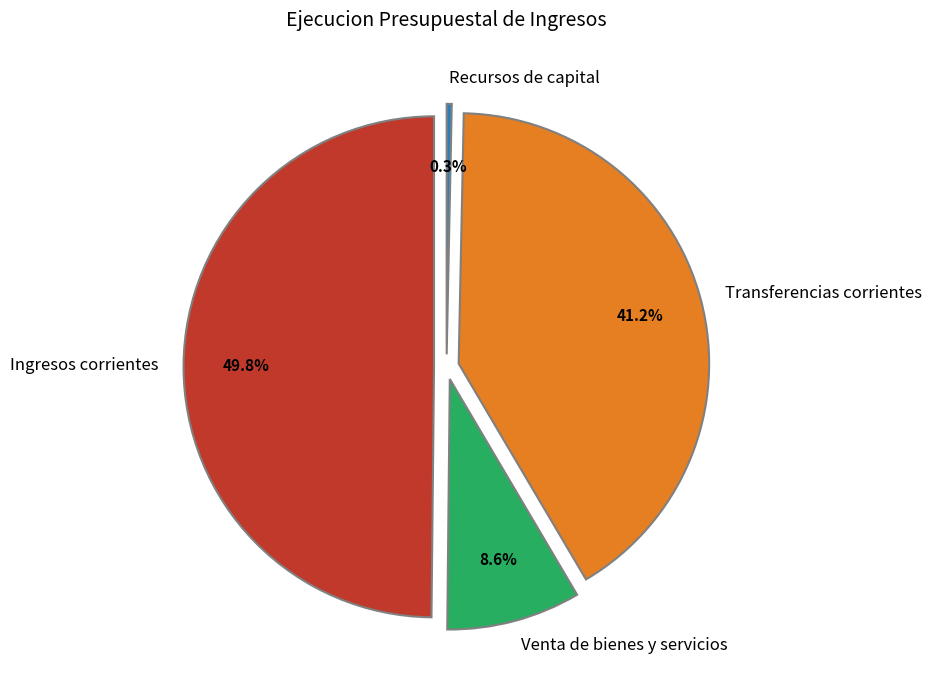

To the nearest percent, what is the combined percentage of Venta de bienes y servicios and Recursos de capital?

9%